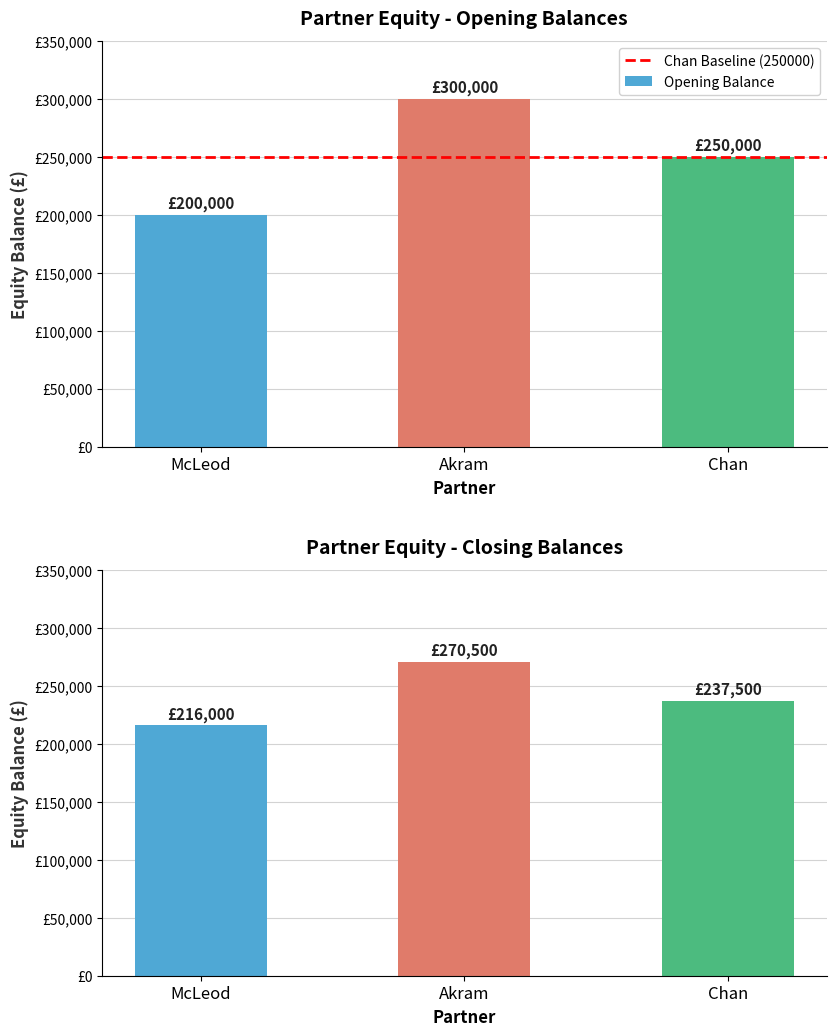

At which category is the sum across all series the highest?

Akram